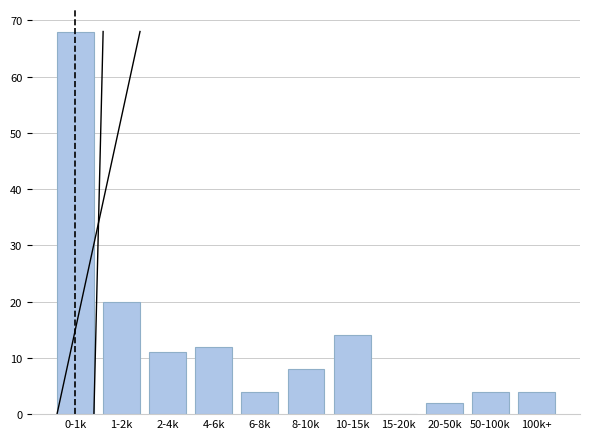

Reading left to right, extract all data points from this chart.

0-1k=68	1-2k=20	2-4k=11	4-6k=12	6-8k=4	8-10k=8	10-15k=14	15-20k=0	20-50k=2	50-100k=4	100k+=4